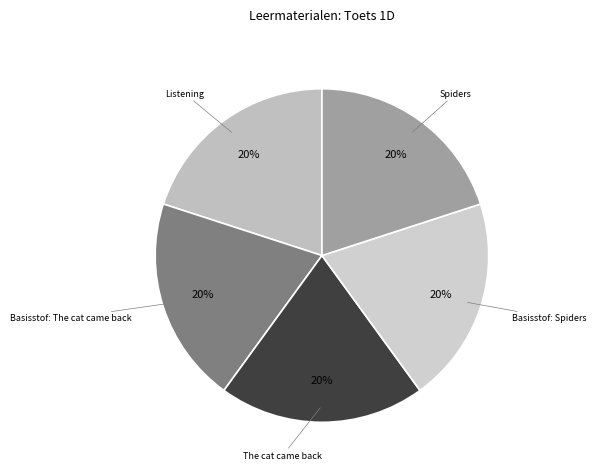

What percentage is the Listening slice, to the nearest percent?

20%